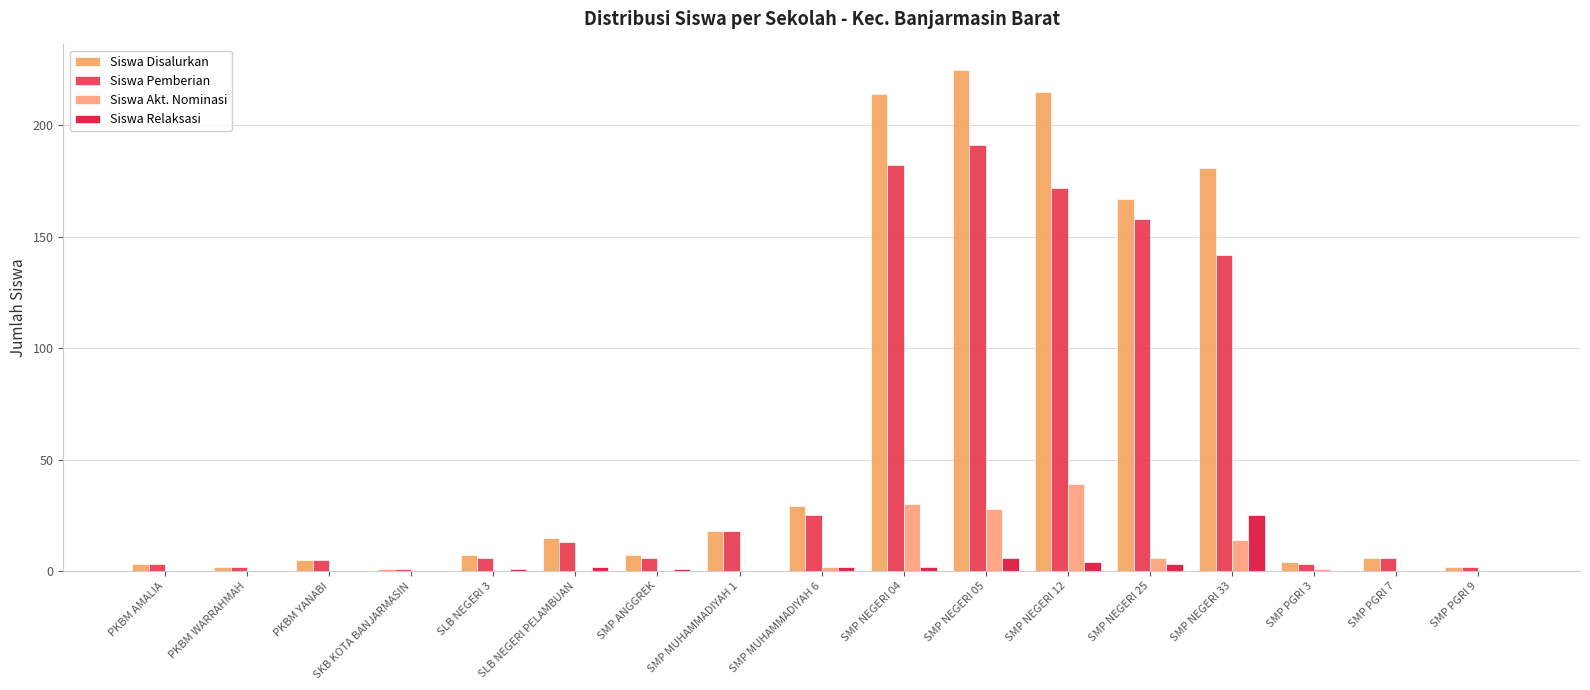

What is the total value across all series at SMP MUHAMMADIYAH 1?

36